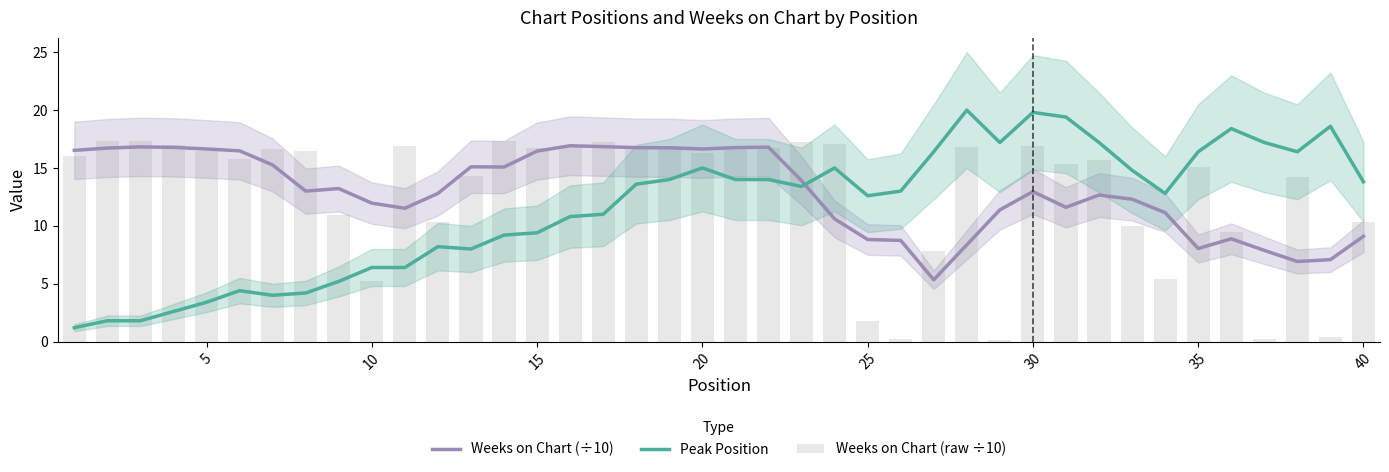

How many series are shown in this chart?

3